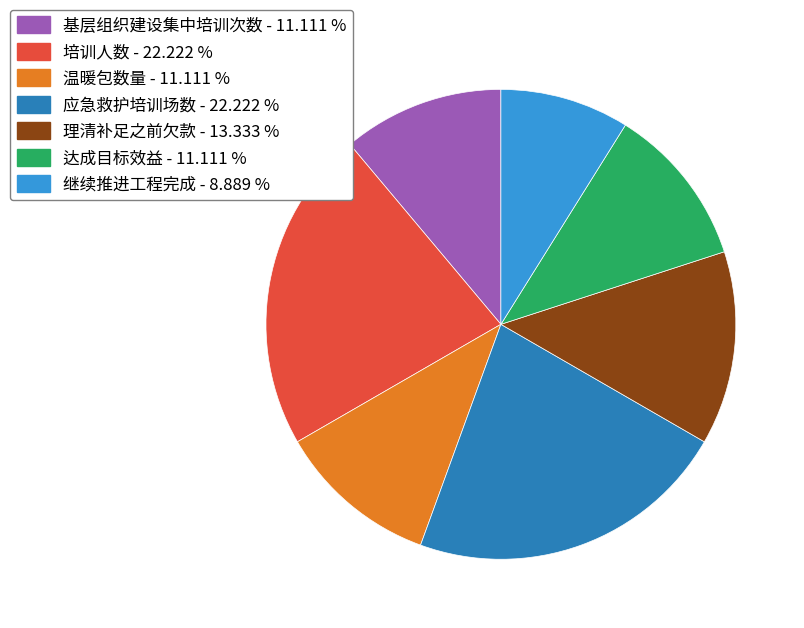

Do 理清补足之前欠款 - 13.333 % and 应急救护培训场数 - 22.222 % together represent more than half of the pie?

No